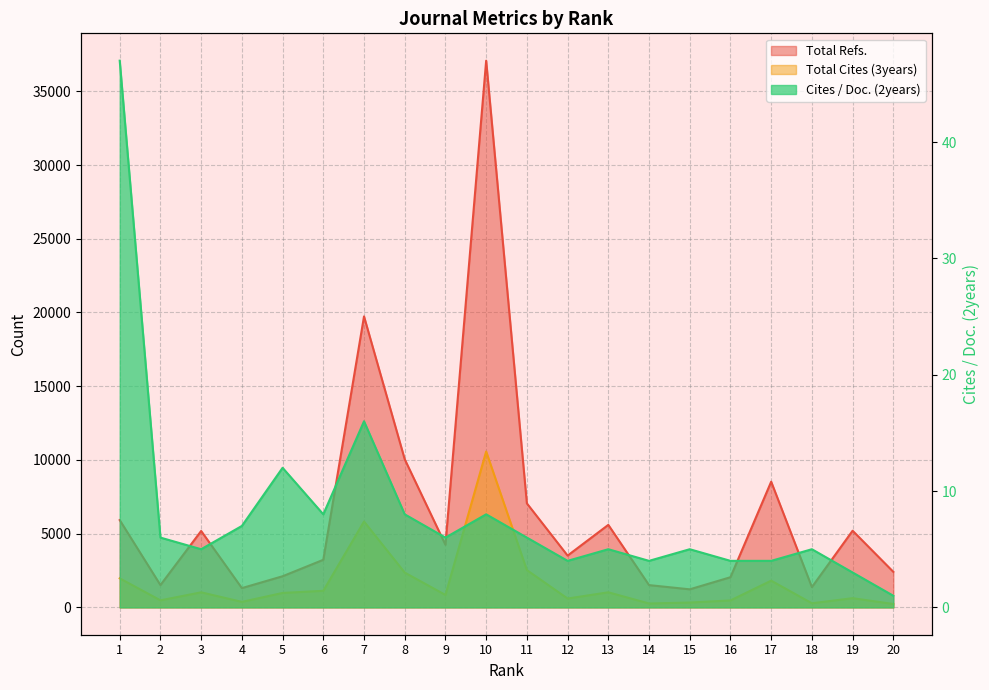

What is the difference between the maximum and minimum values in the Total Cites (3years) series?

10342